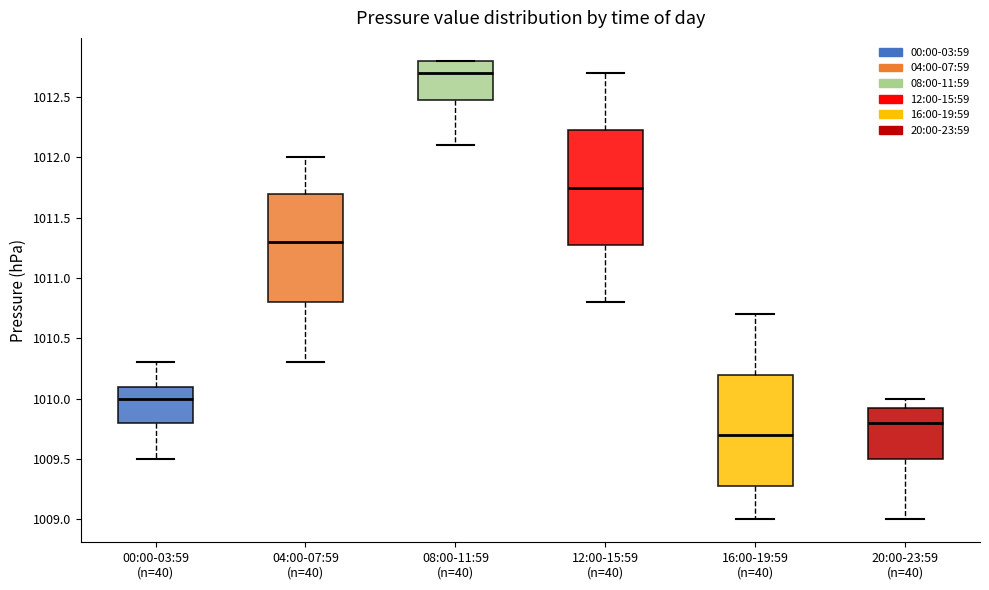

Reading left to right, transcribe this box plot: for each box, give where its median line is, the range the box spans, and where its two whiskers end, as read against the y-axis. The values are not printed on the chart, so give them approximately, as read against the axis.

00:00-03:59 (n=40): median 1010.00, box 1009.80 to 1010.10, whiskers 1009.50 to 1010.30
04:00-07:59 (n=40): median 1011.30, box 1010.80 to 1011.70, whiskers 1010.30 to 1012.00
08:00-11:59 (n=40): median 1012.70, box 1012.50 to 1012.80, whiskers 1012.10 to 1012.80
12:00-15:59 (n=40): median 1011.75, box 1011.30 to 1012.25, whiskers 1010.80 to 1012.70
16:00-19:59 (n=40): median 1009.70, box 1009.30 to 1010.20, whiskers 1009.00 to 1010.70
20:00-23:59 (n=40): median 1009.80, box 1009.50 to 1009.95, whiskers 1009.00 to 1010.00